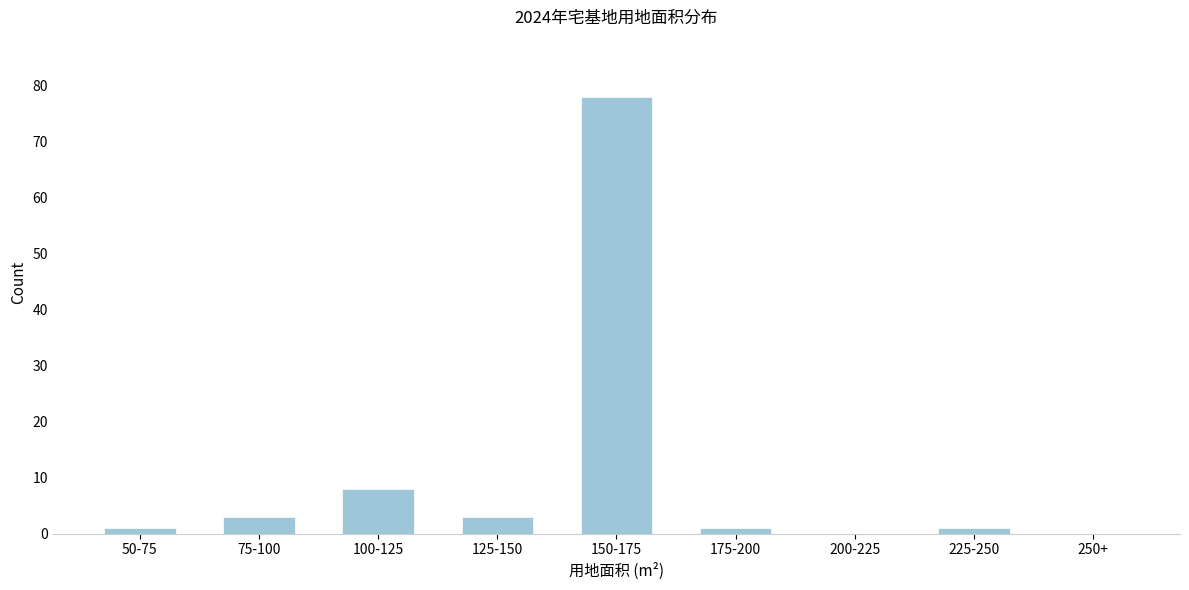

Reading left to right, transcribe all the data shown in this chart.

50-75=1	75-100=3	100-125=8	125-150=3	150-175=78	175-200=1	200-225=0	225-250=1	250+=0